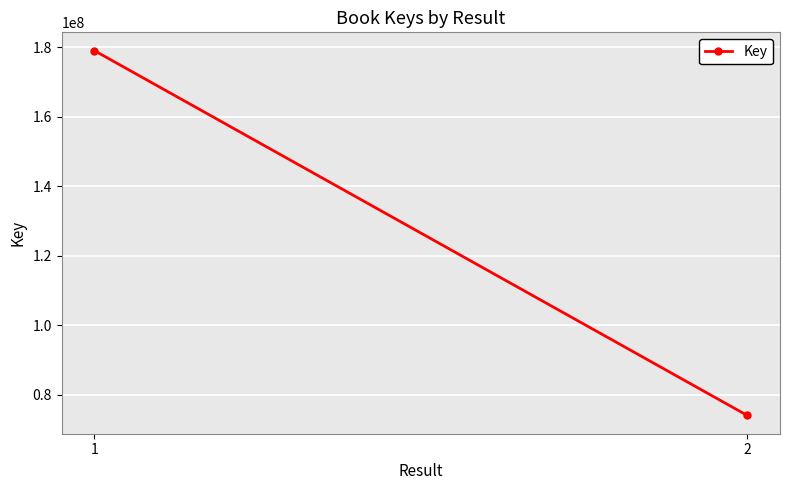

How many data points are less than 179013376?

1